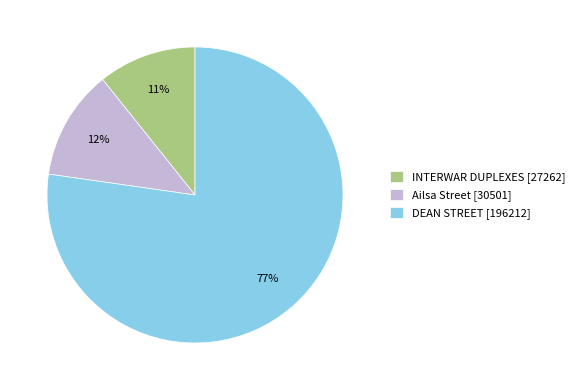

What is the ratio of the value at DEAN STREET to the value at Ailsa Street?

6.4